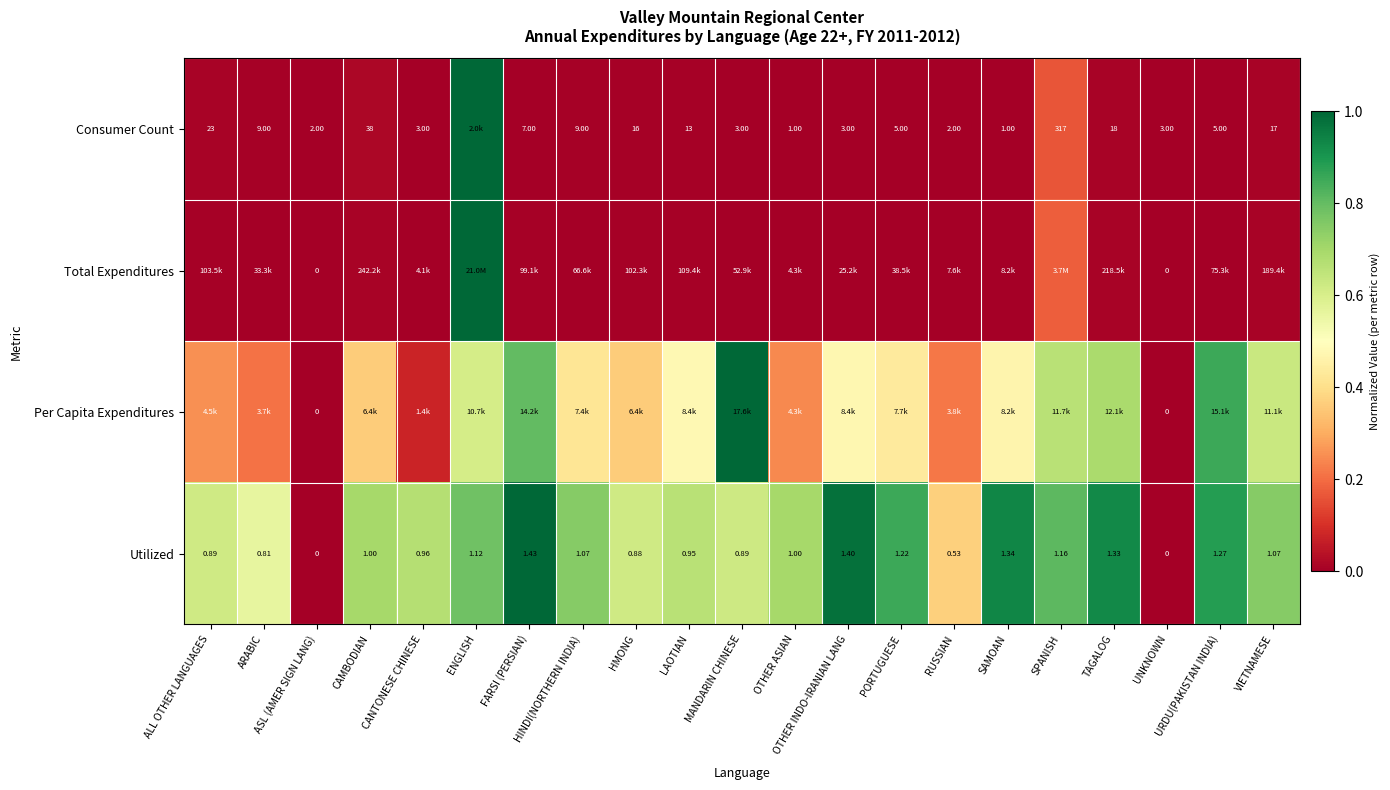

How many positive values does the Utilized series have?

19